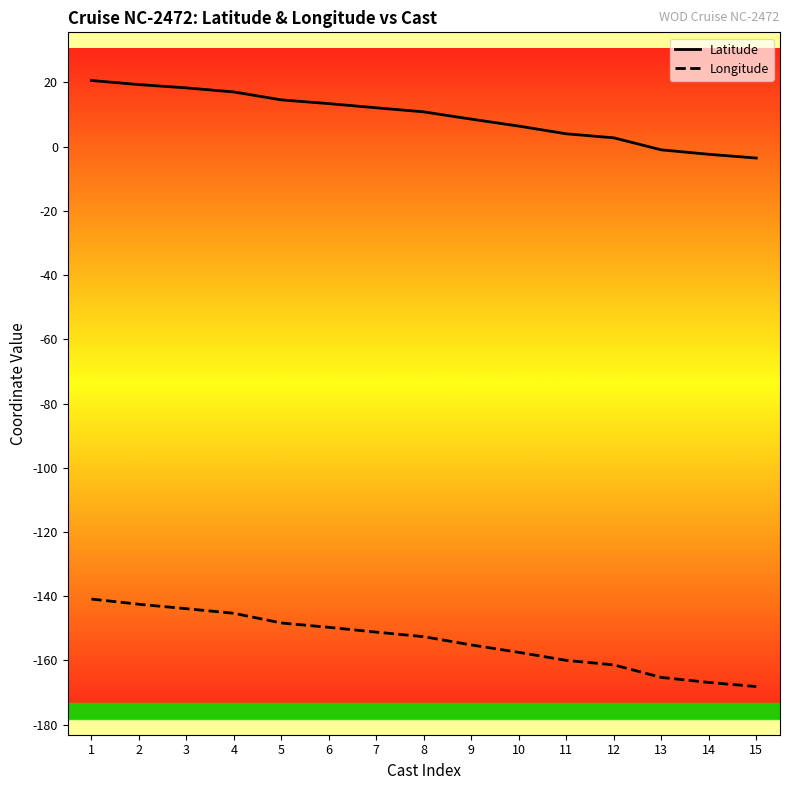

What value does the Longitude series have at 6?

-149.7